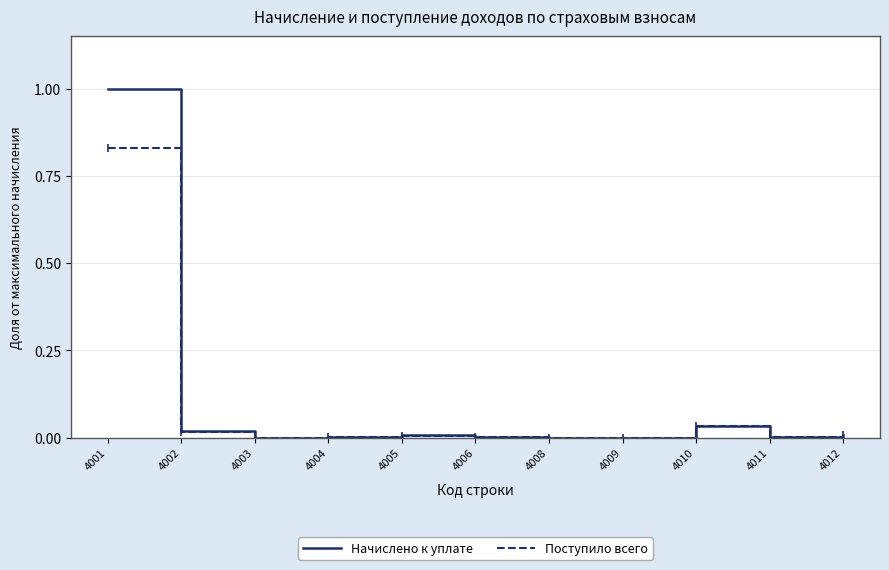

Rank the series by their maximum value, from lowest to highest.

Поступило всего, Начислено к уплате